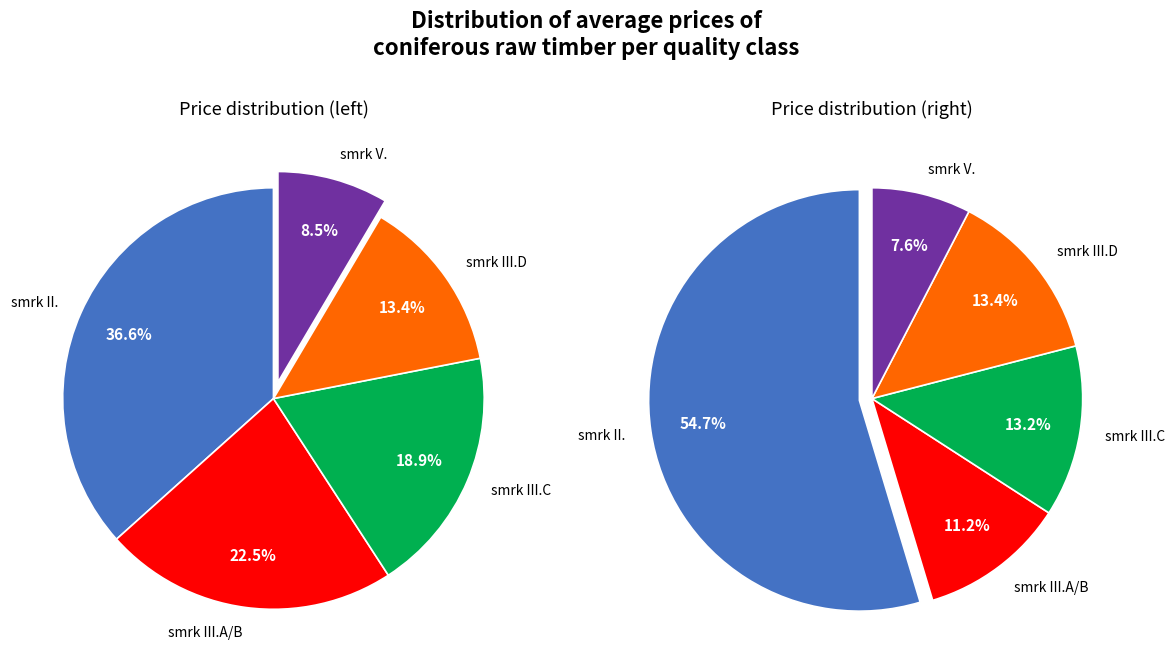

To the nearest percent, what is the average slice percentage?

20%